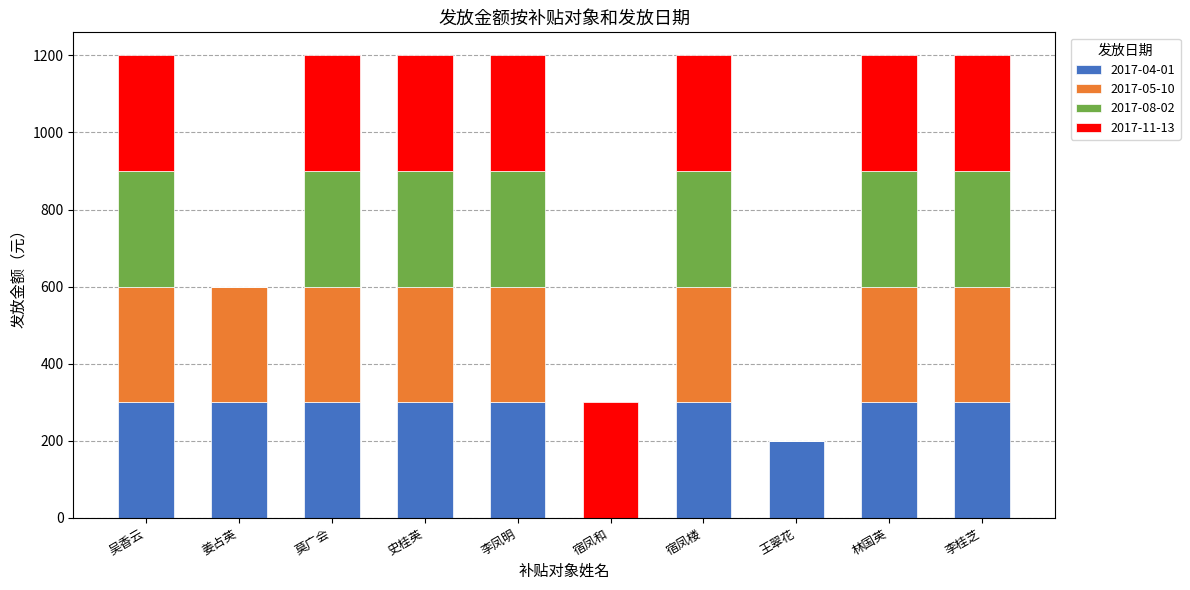

The value of 2017-04-01 at 莫广会 is 428. True or false?

False